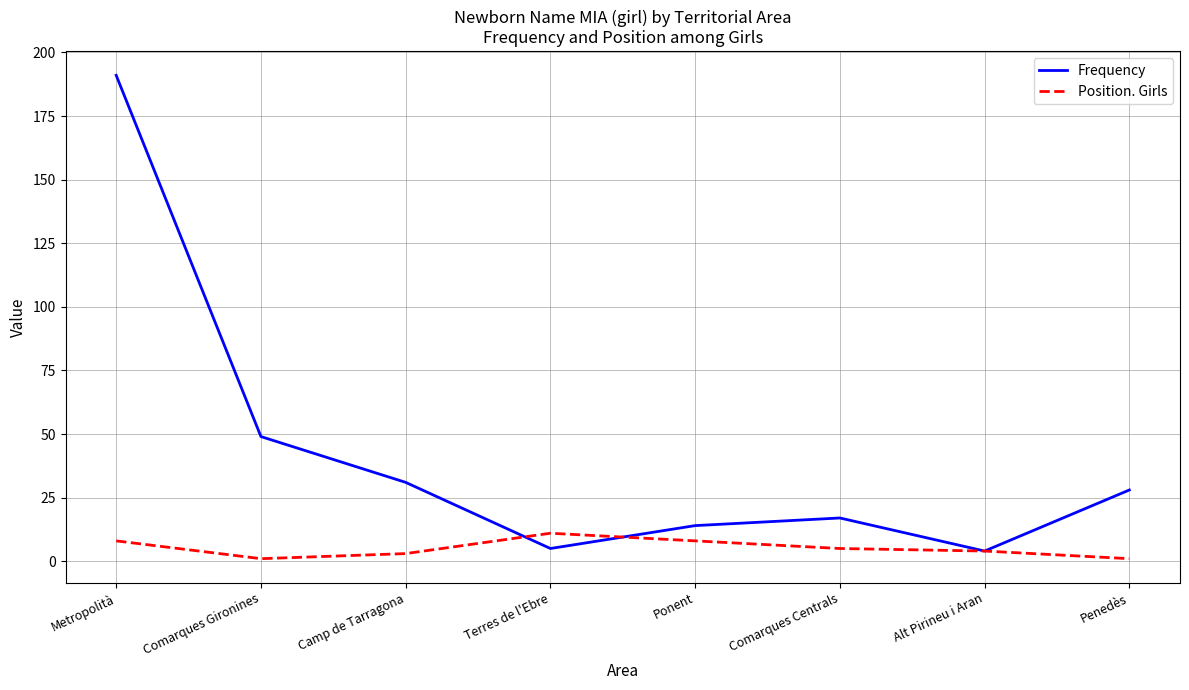

What position from the left is Comarques Centrals?

6